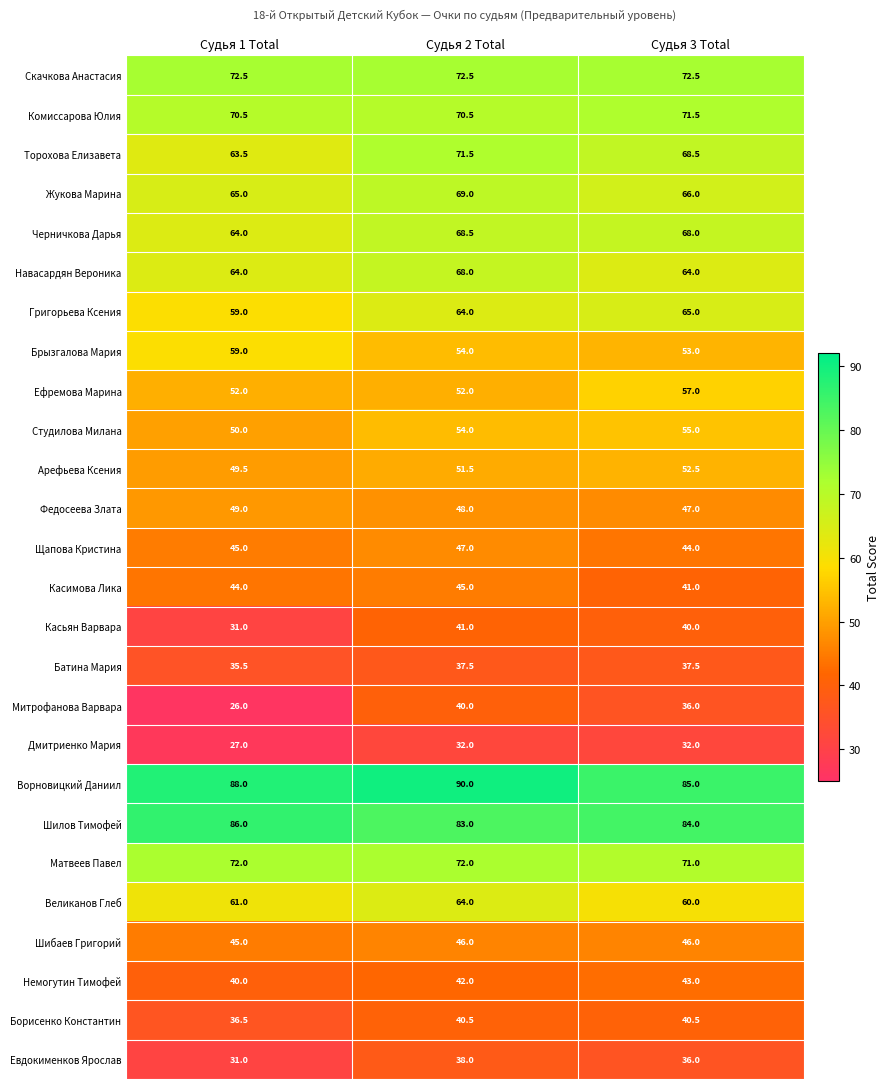

Where does the Брызгалова Мария series first go above 54?

Судья 1 Total